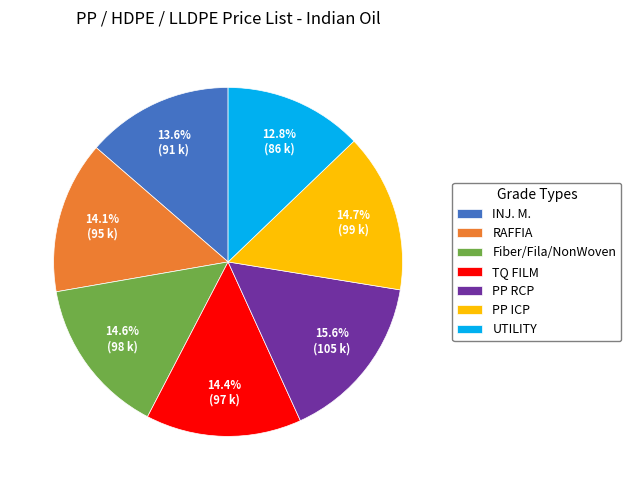

To the nearest percent, what portion does INJ. M. represent?

14%